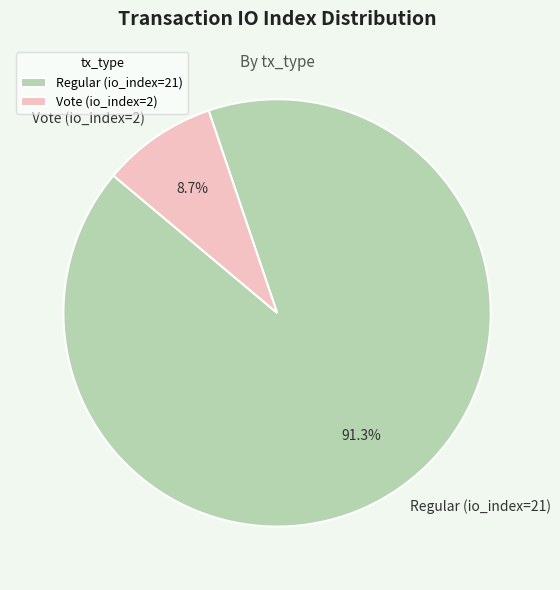

Which category has the biggest portion of the pie?

Regular (io_index=21)